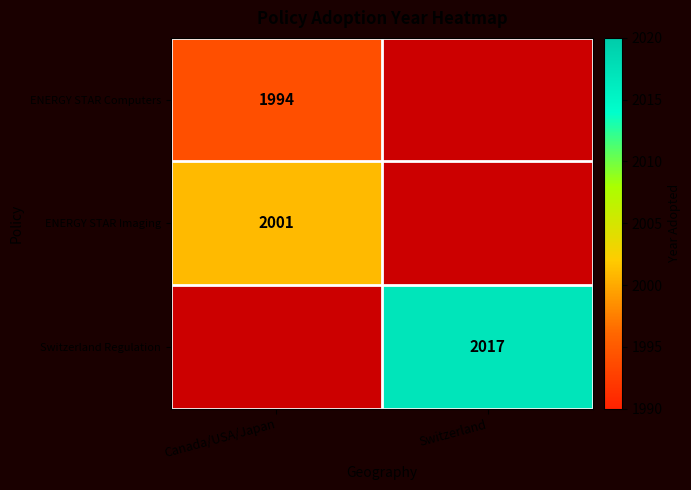

Is it true that Switzerland Regulation equals 2017 at Switzerland?

True